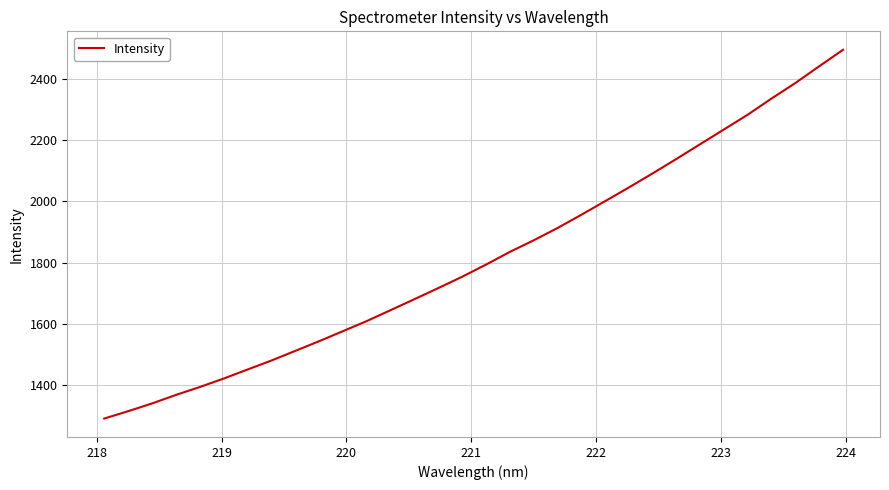

What is the greatest value displayed?

2494.6